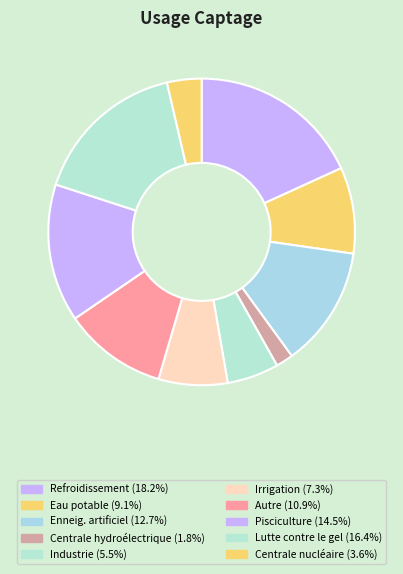

Is there a majority slice in this chart?

No